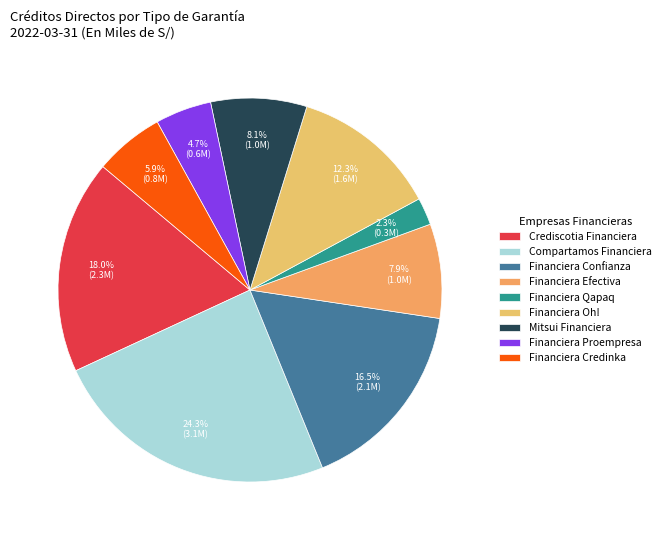

Is there any slice that represents more than half of the pie?

No